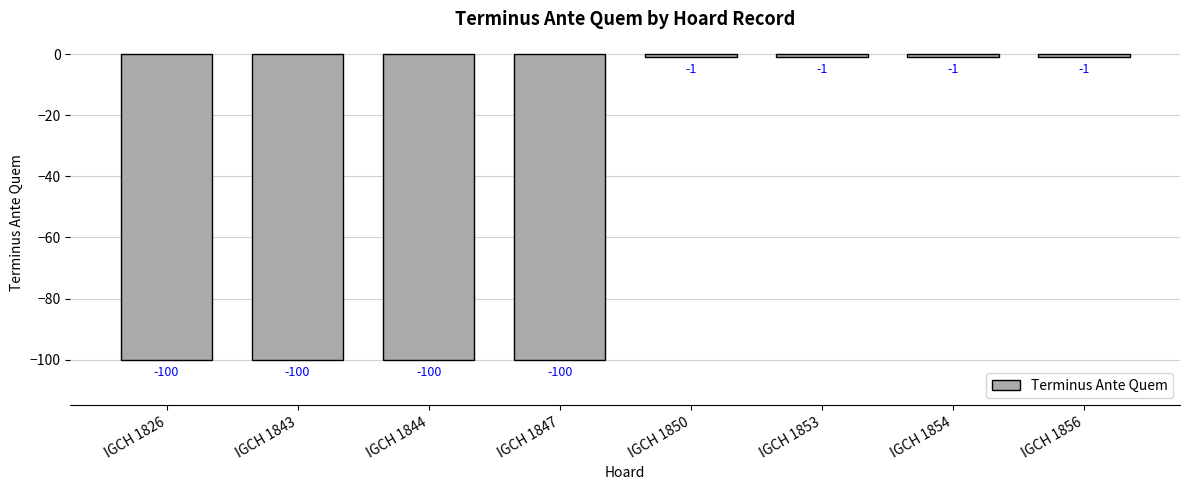

Reading left to right, list all the values displayed in this chart.

-100	-100	-100	-100	-1	-1	-1	-1